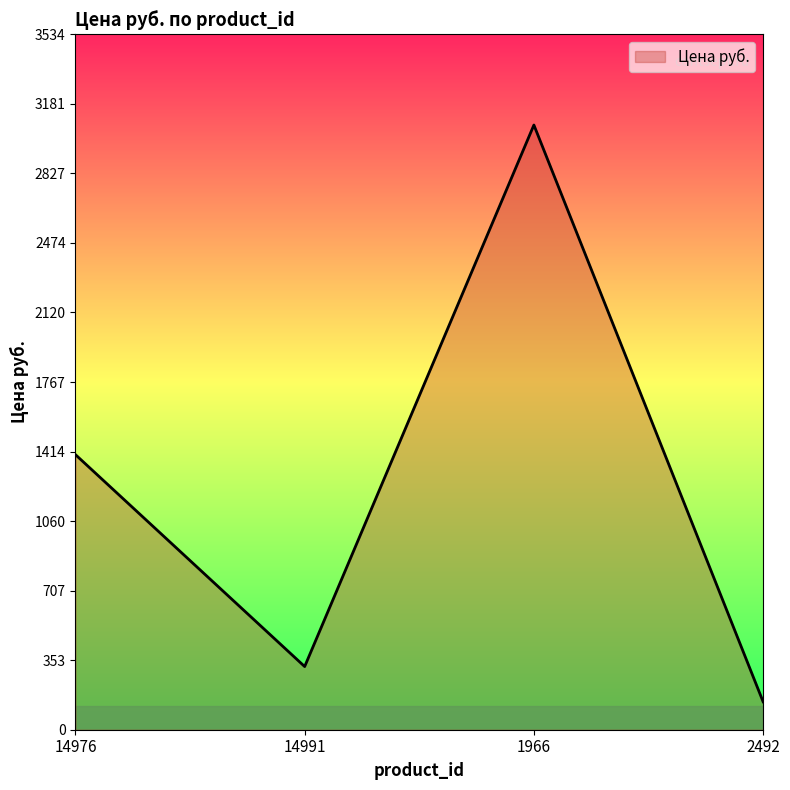

What is the change in value from 14991 to 2492?

-179